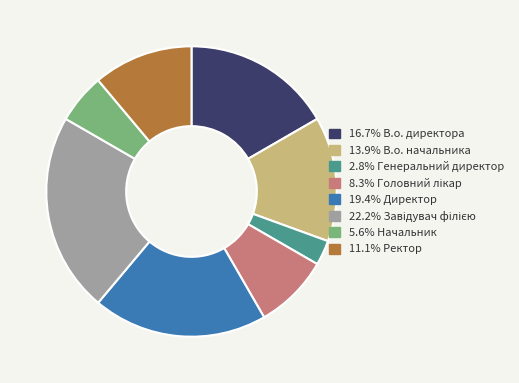

Count the number of slices in the pie.

8